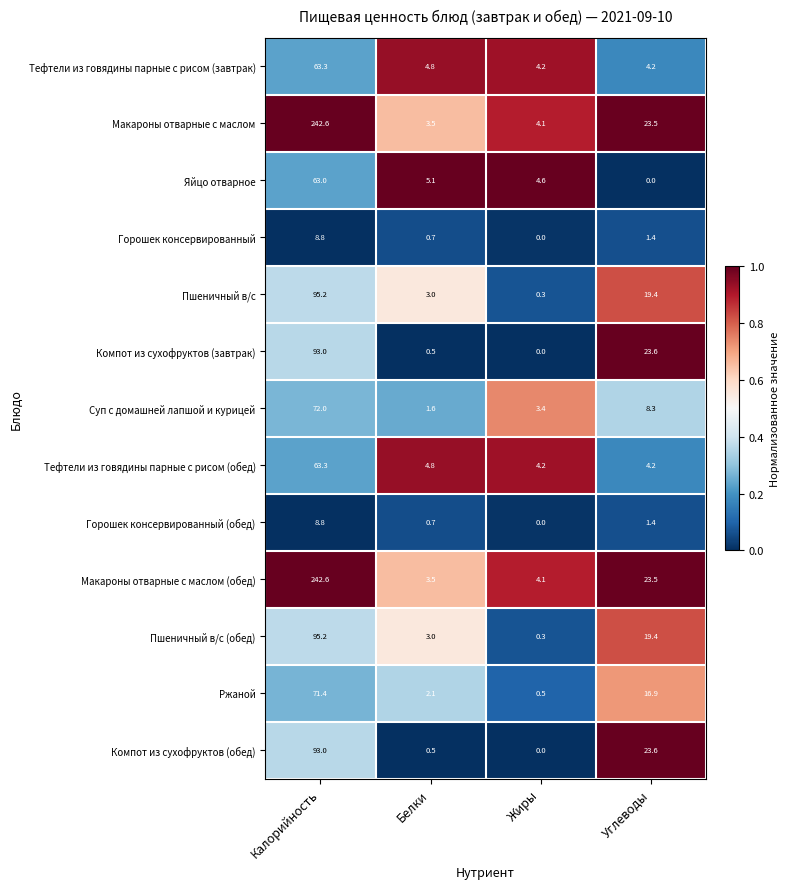

True or false: Тефтели из говядины парные с рисом (завтрак) has a value of 2.5 at Углеводы.

False